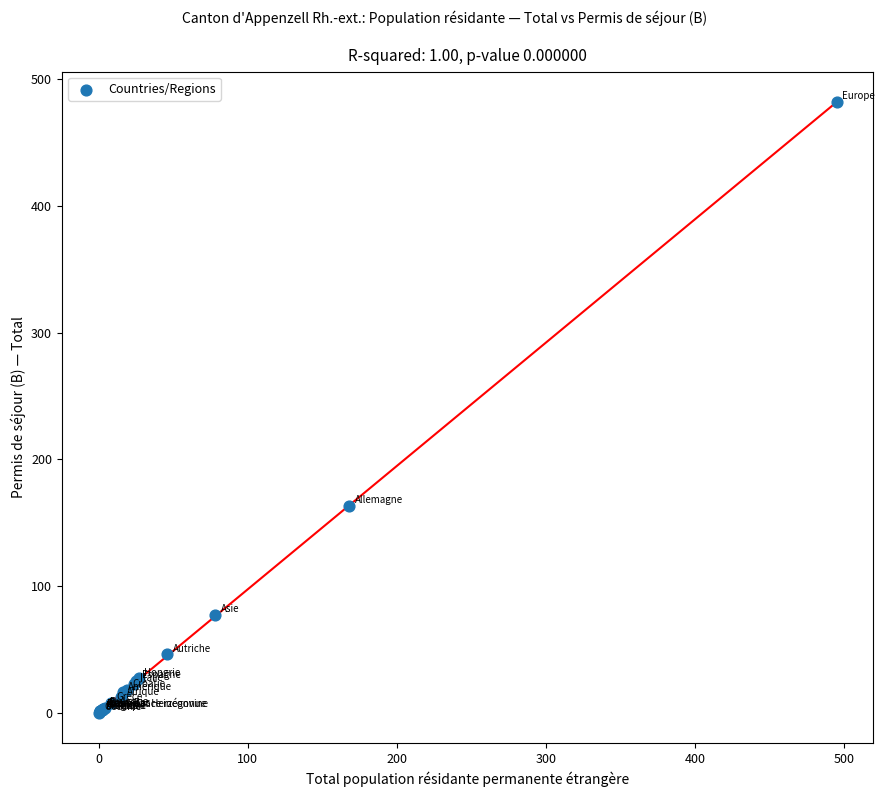

What Y value in the scatter plot is closest to 241?

163